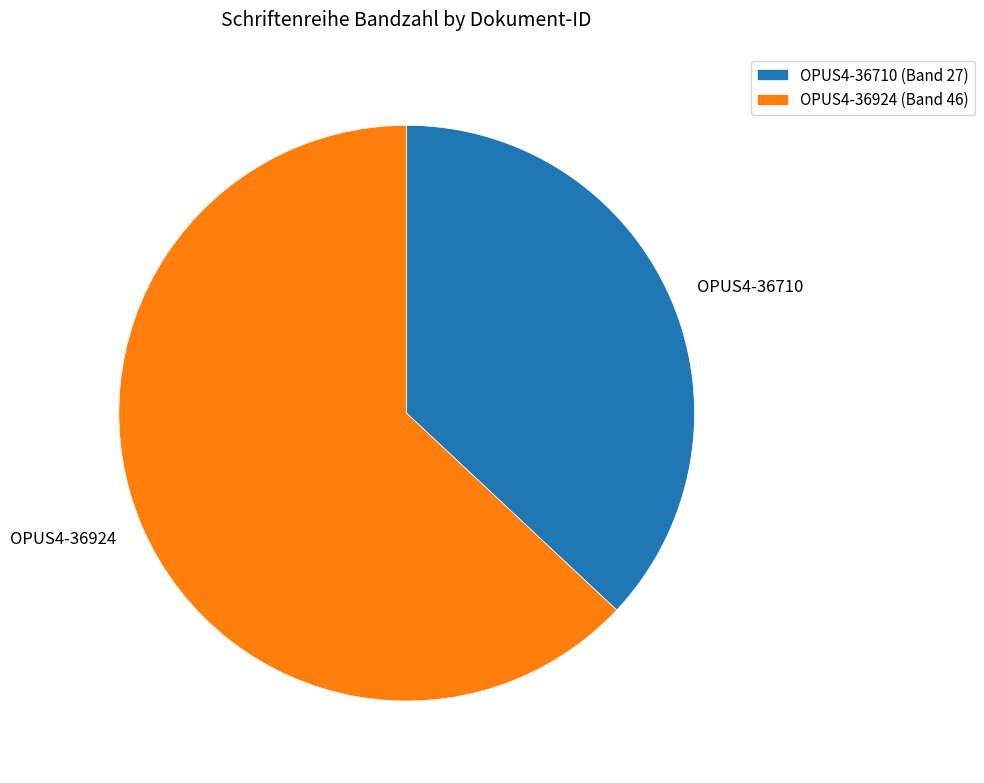

Do OPUS4-36710 and OPUS4-36924 together represent more than half of the pie?

Yes